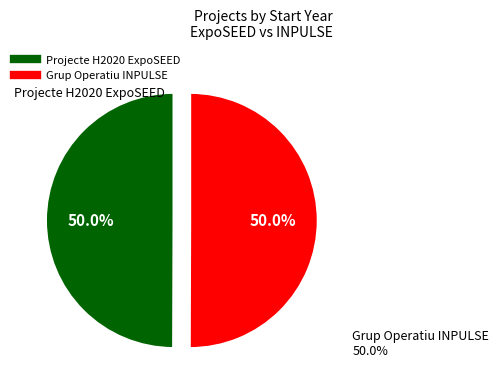

How many slices are in this pie chart?

2